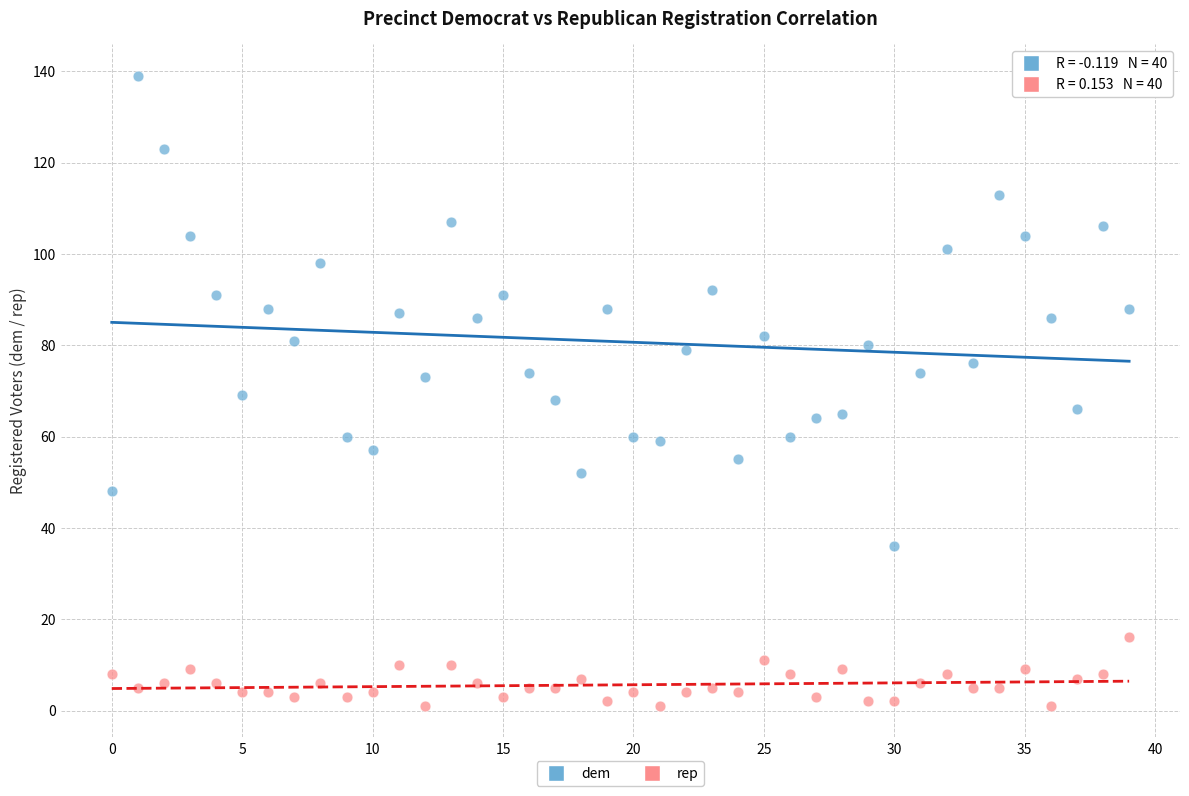

Which series contains the lowest Y value?

rep